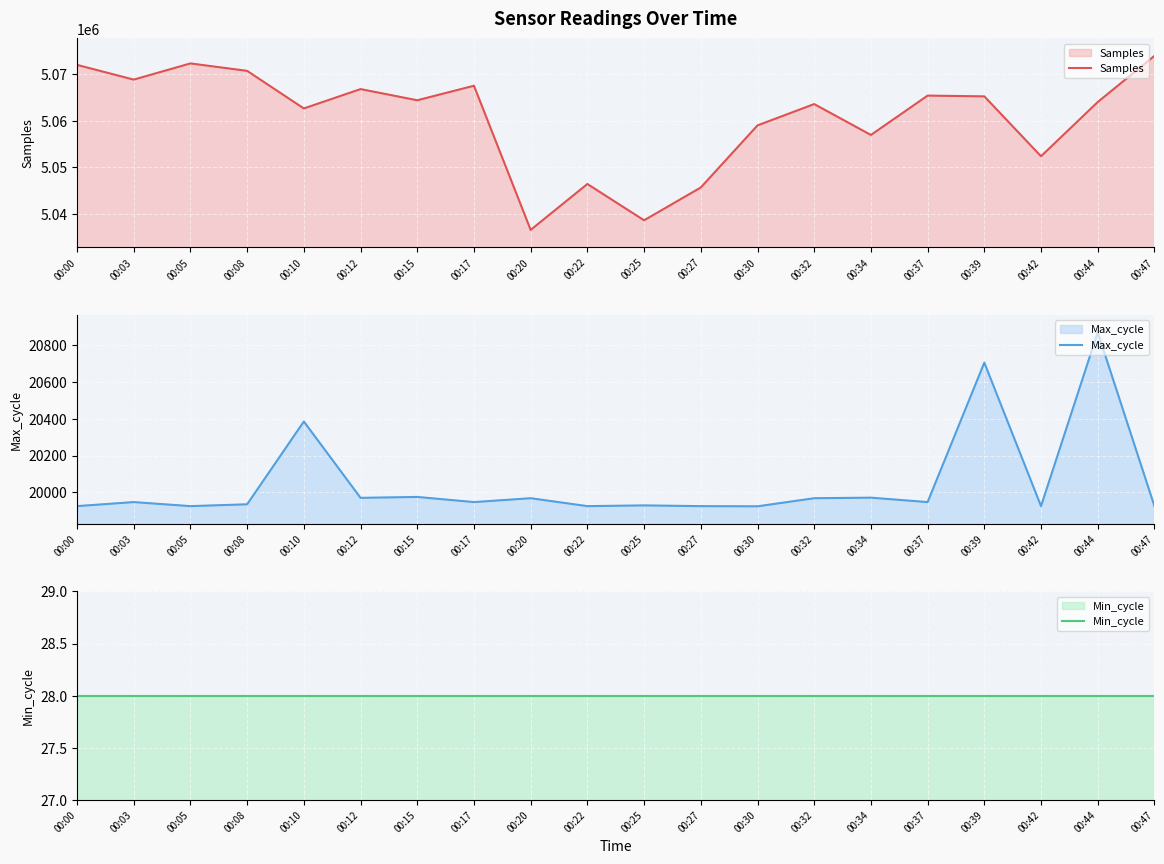

What is the value of the Min_cycle point at the 11th from the left?

28